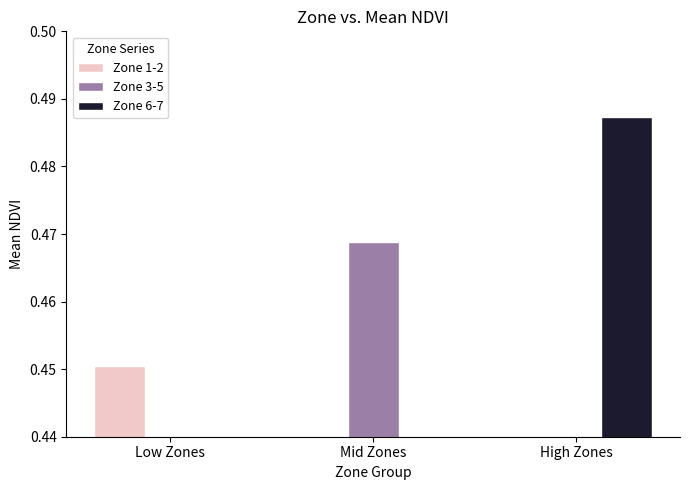

How many values in the Zone 1-2 series exceed 0?

1